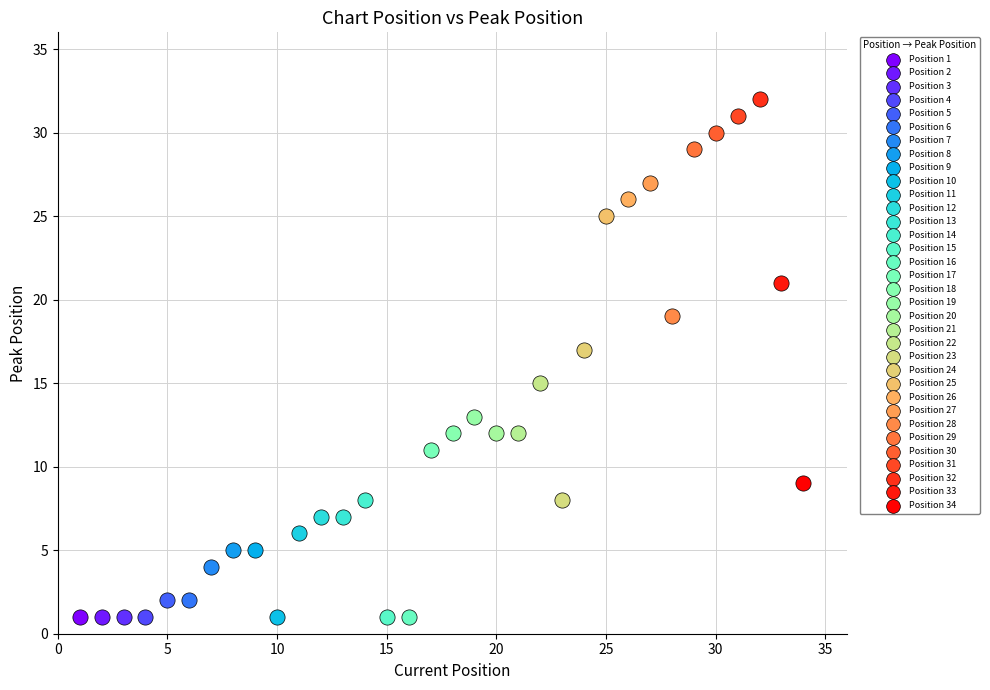

Which series reaches the maximum Y coordinate?

Position 32